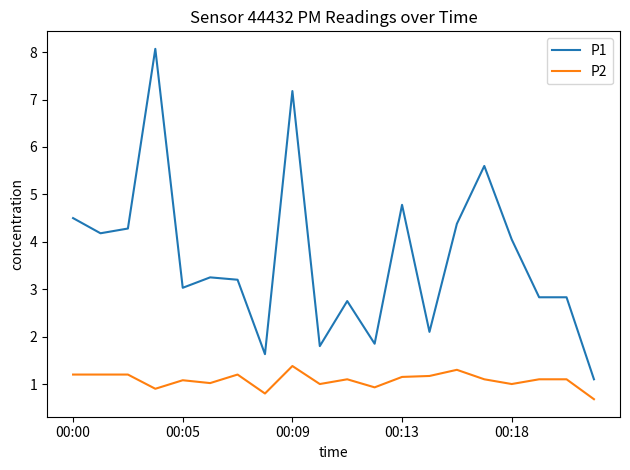

What is the greatest value displayed?

8.1